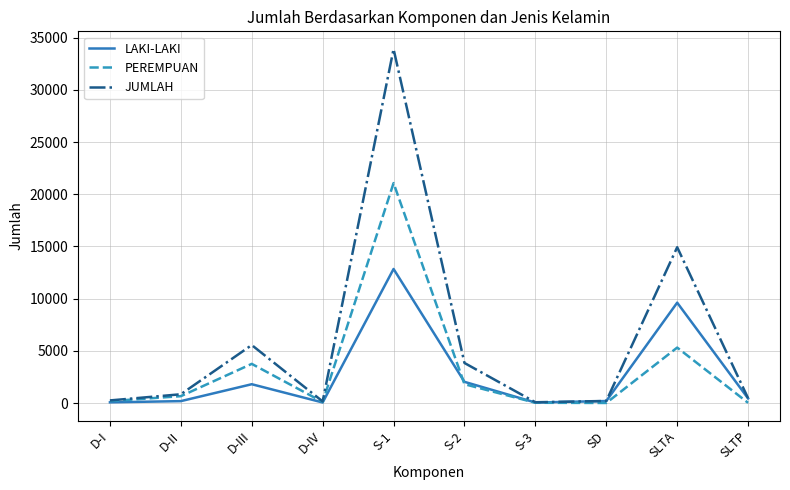

What is the difference between the second highest and minimum values in the LAKI-LAKI series?

9564